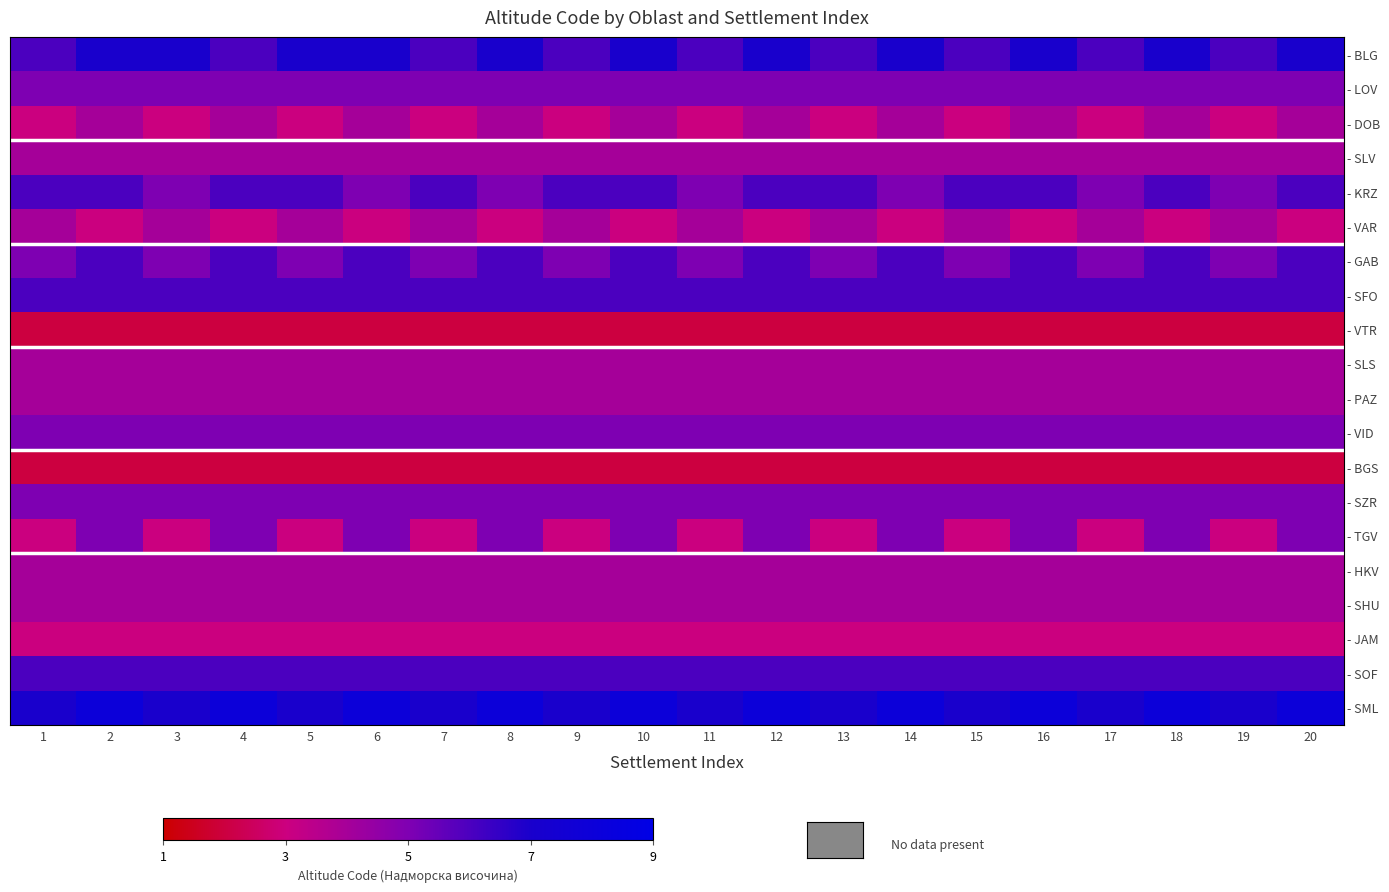

What is the total value across all series at 15?

850.0